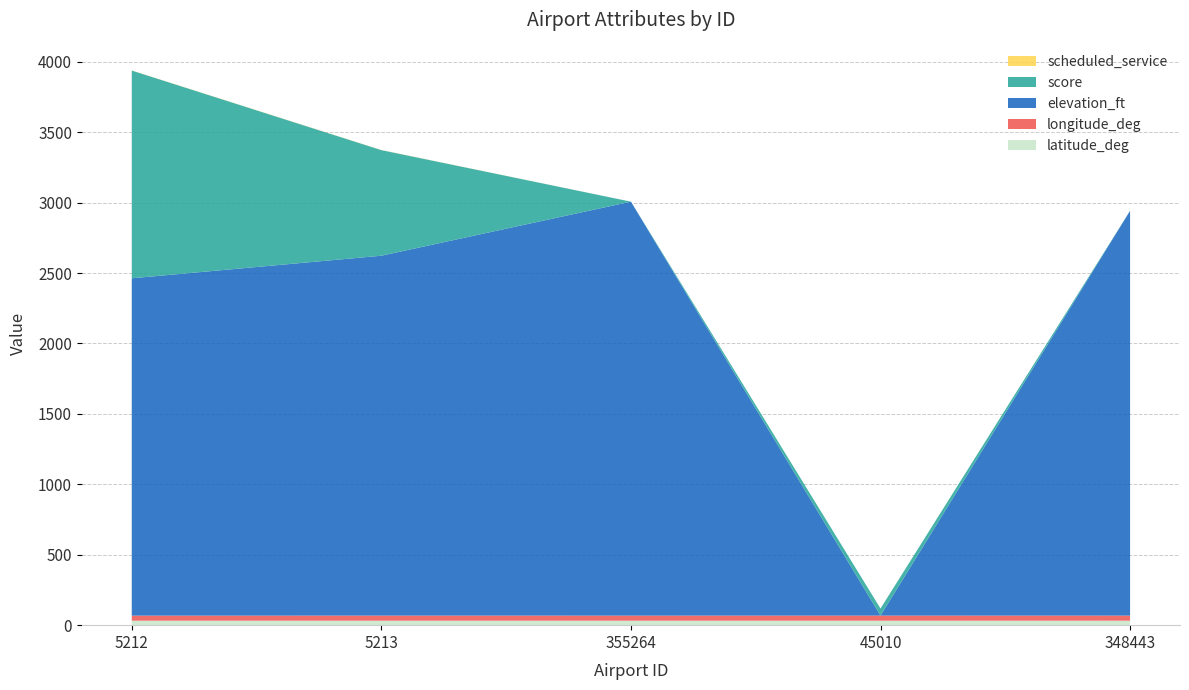

Reading left to right, what are all the values shown in this chart?

latitude_deg: 31.7	32.0	32.0	31.8	32.0
longitude_deg: 36.0	36.0	35.9	36.2	35.9
elevation_ft: 2395.0	2555.0	2939.0	0.0	2874.0
score: 1475.0	750.0	0.0	50.0	0.0
scheduled_service: 1.0	1.0	0.0	0.0	0.0